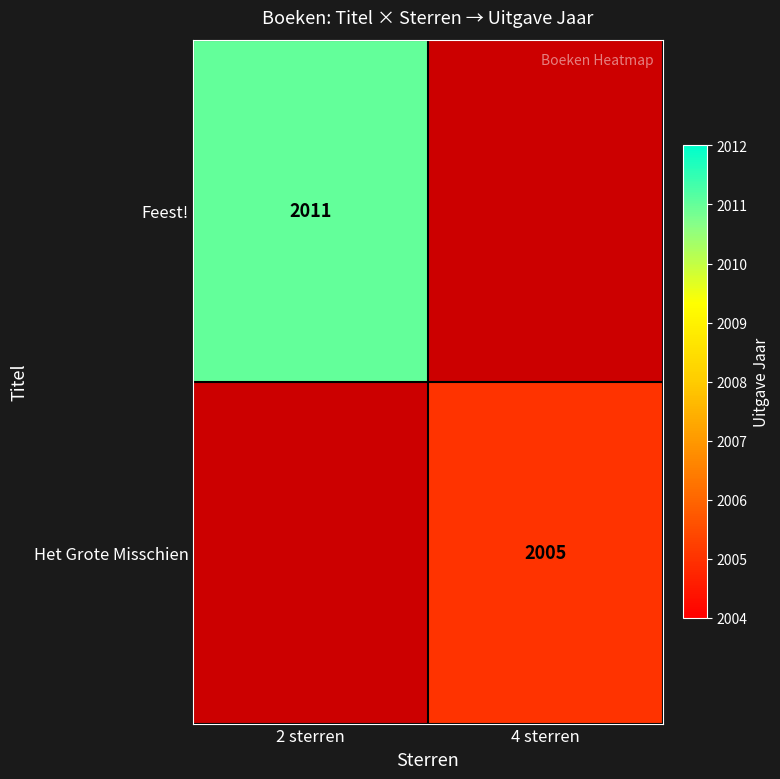

The value of Het Grote Misschien at 4 sterren is 1356. True or false?

False